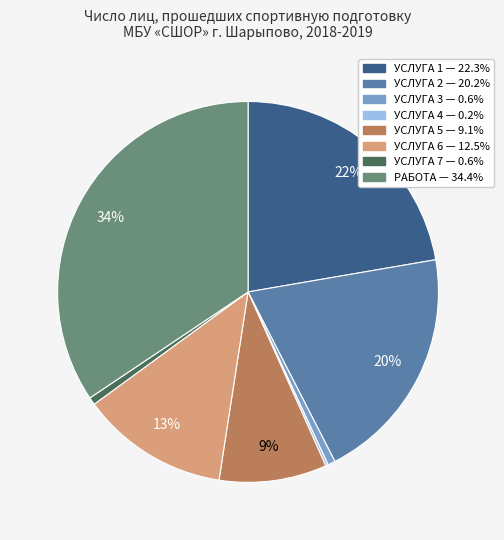

To the nearest percent, what is the average slice percentage?

12%